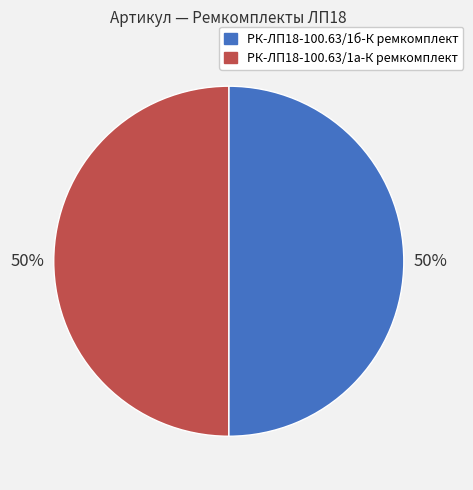

Do РК-ЛП18-100.63/1а-К ремкомплект and РК-ЛП18-100.63/1б-К ремкомплект together represent more than half of the pie?

Yes